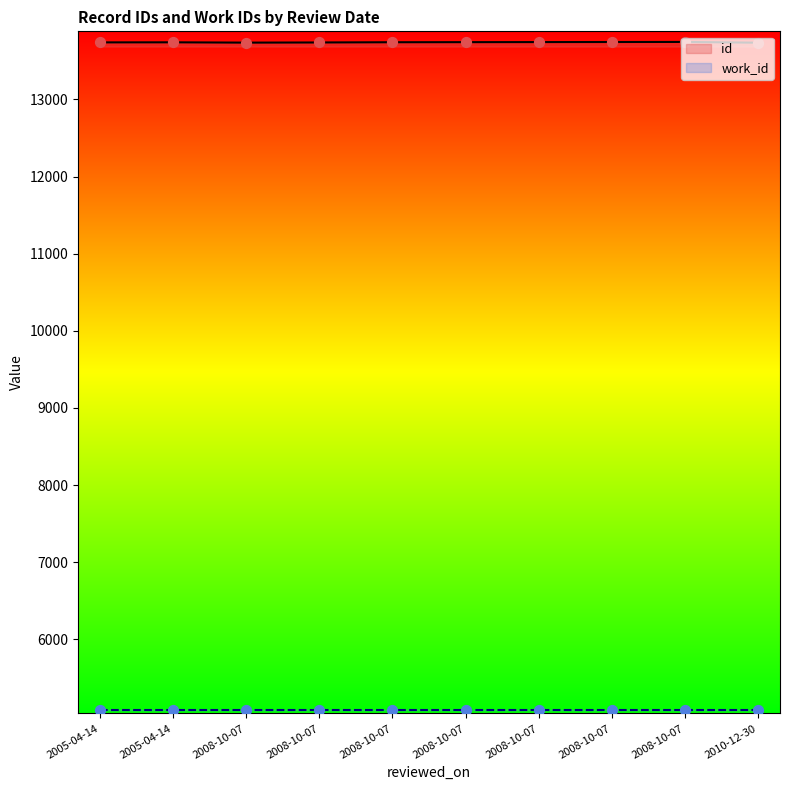

At which category is the sum across all series the highest?

2008-10-07